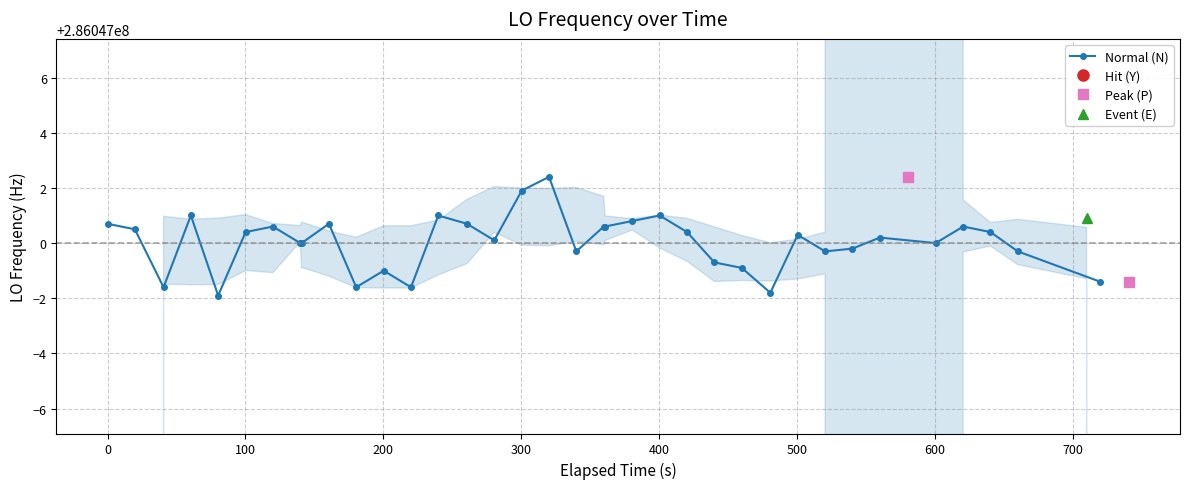

Rank the categories by value from lowest to highest.

4, 26, 2, 10, 12, 38, 39, 11, 25, 24, 18, 28, 36, 29, 7, 8, 33, 15, 30, 27, 5, 23, 35, 1, 6, 19, 20, 34, 0, 9, 14, 21, 37, 3, 13, 22, 16, 17, 32, 31